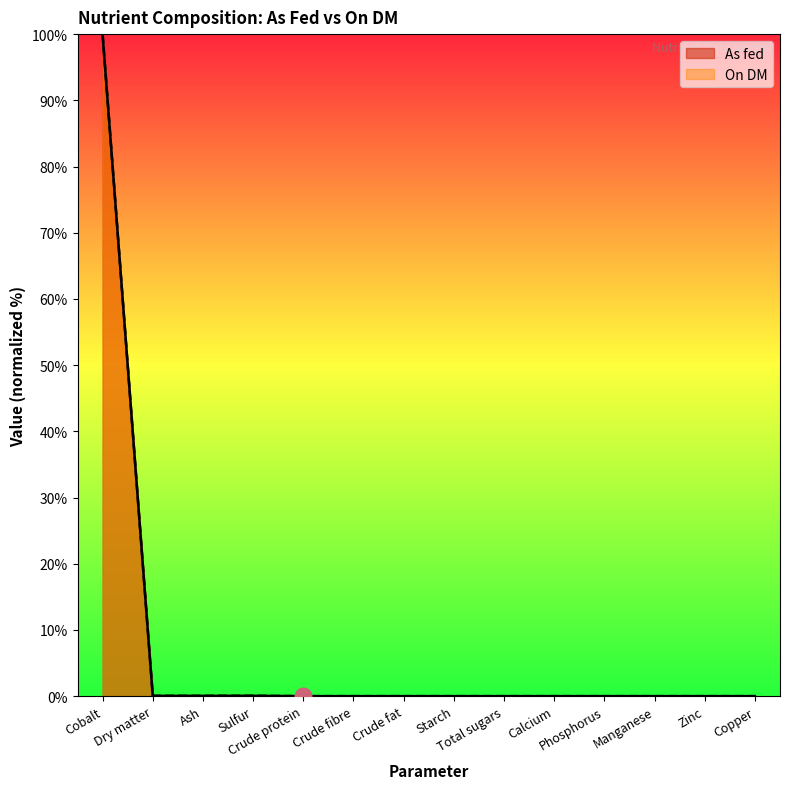

Does the chart display data point markers on the line(s)?

No